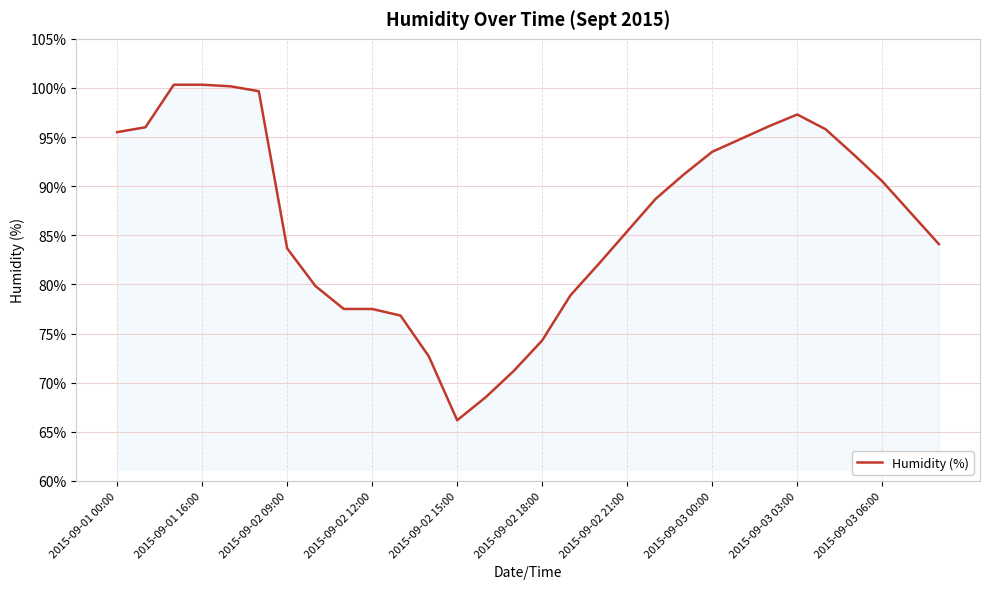

What is the smallest value displayed?

66.2